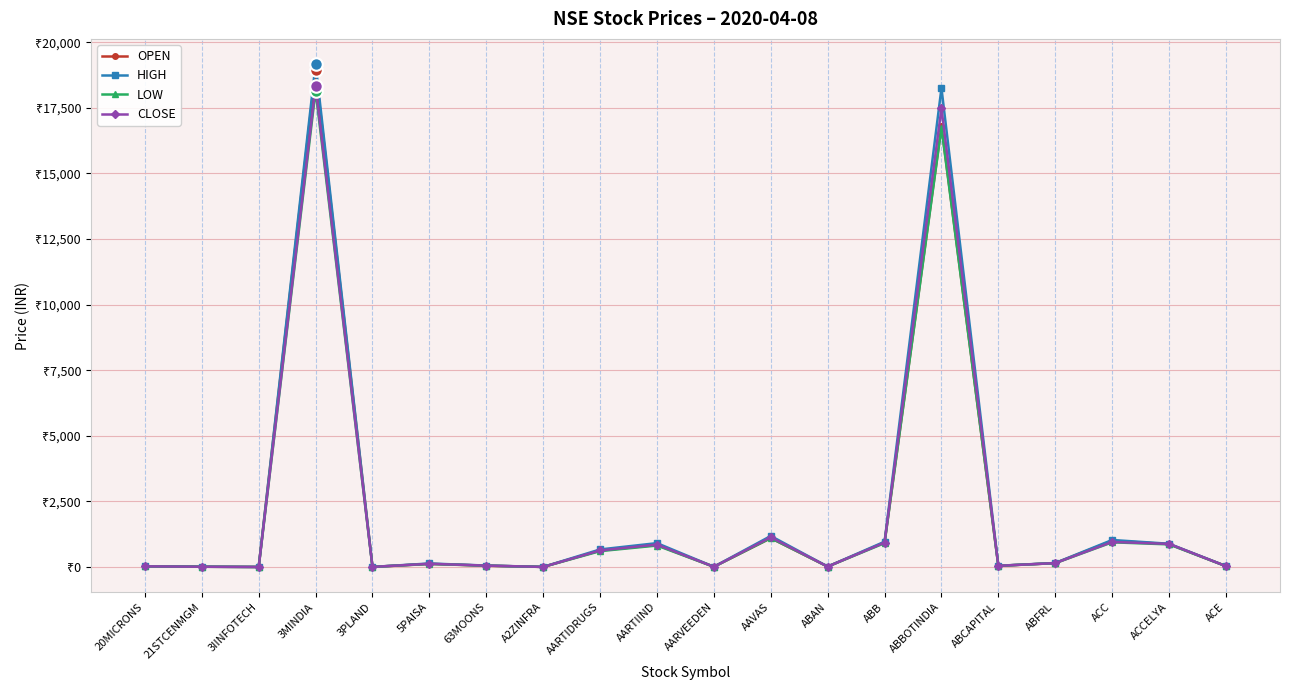

What is the sum of the HIGH values at 21STCENMGM and ABCAPITAL?

58.4